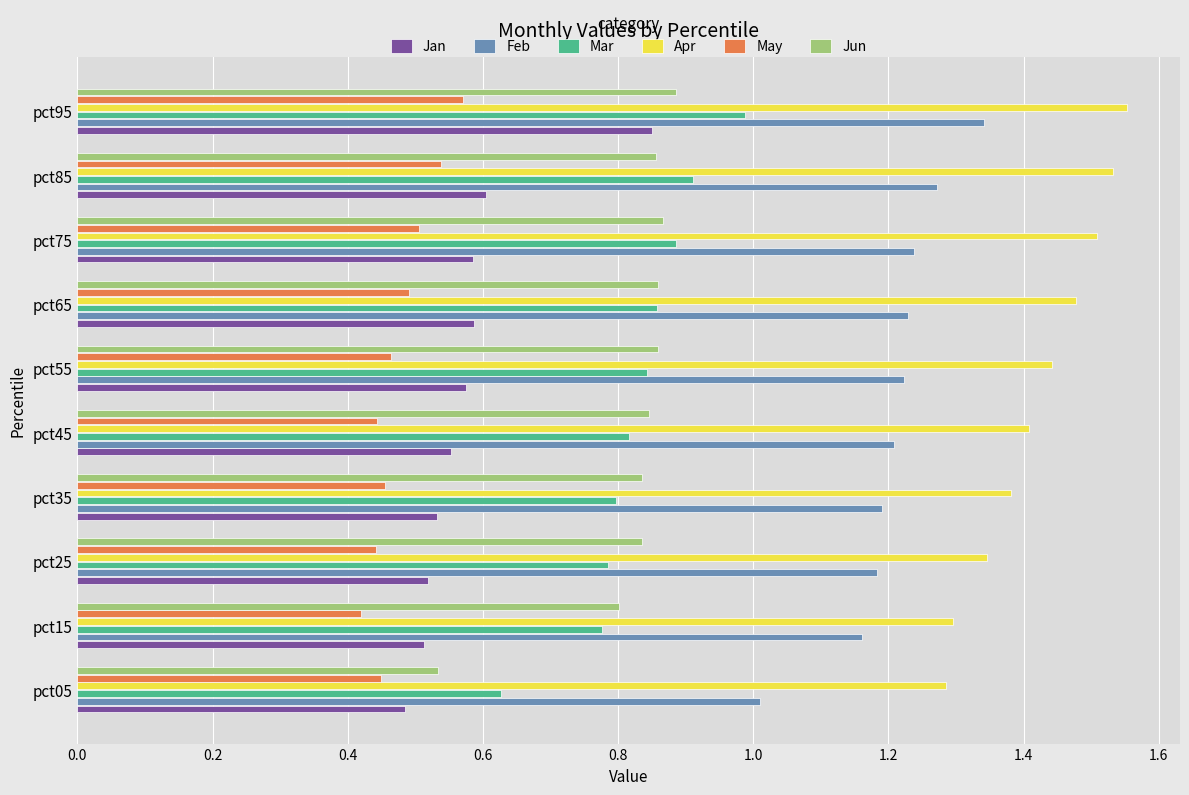

What is the difference between the highest and lowest values at pct95?

1.0